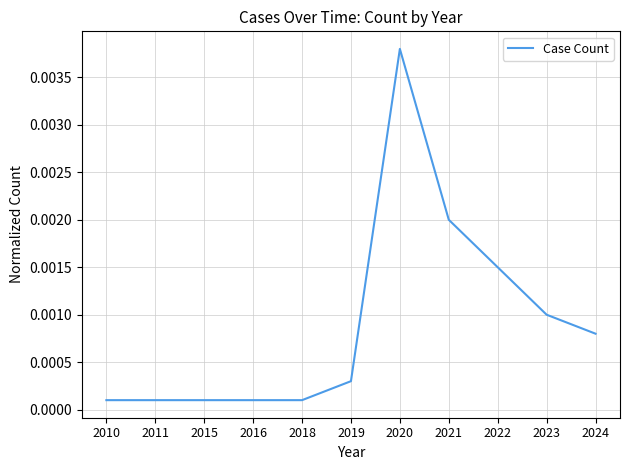

Which has a higher value, 2019 or 2010?

2019